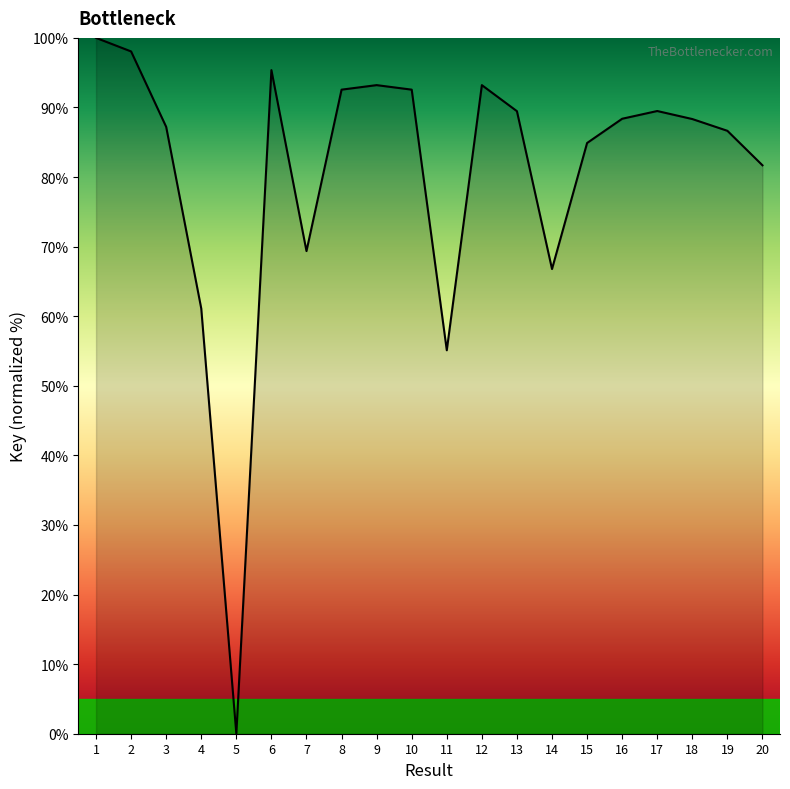

What is the sum of the values at 11 and 14?

121.9